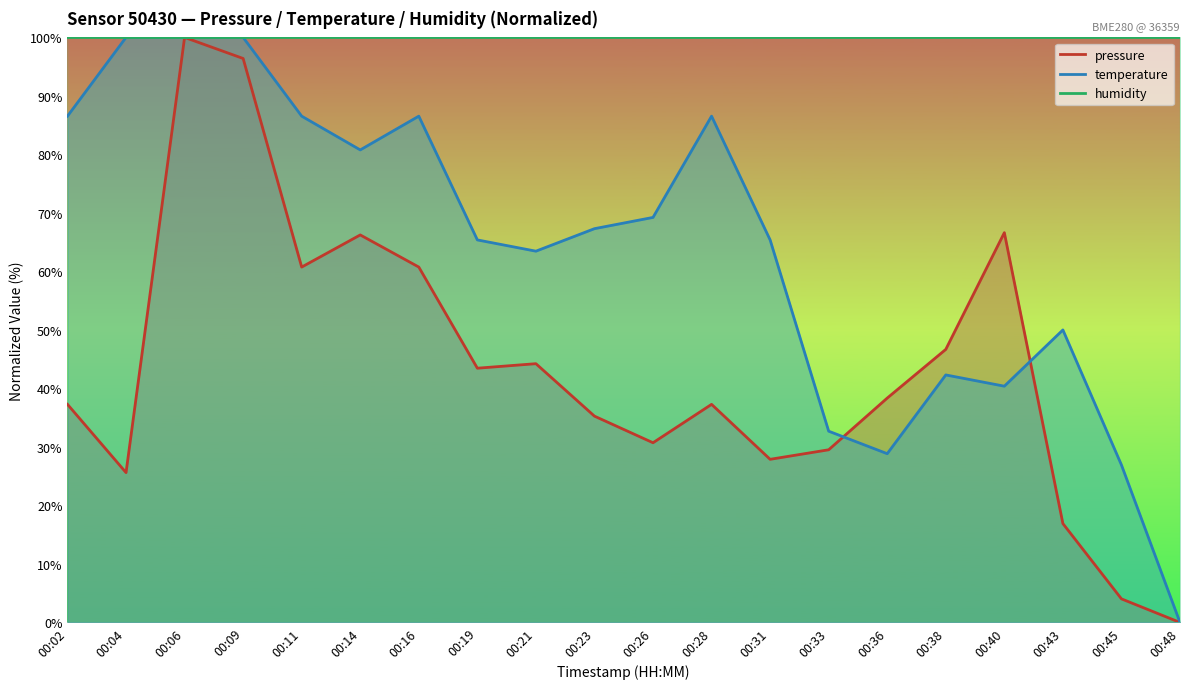

Does the chart have visible grid lines?

No